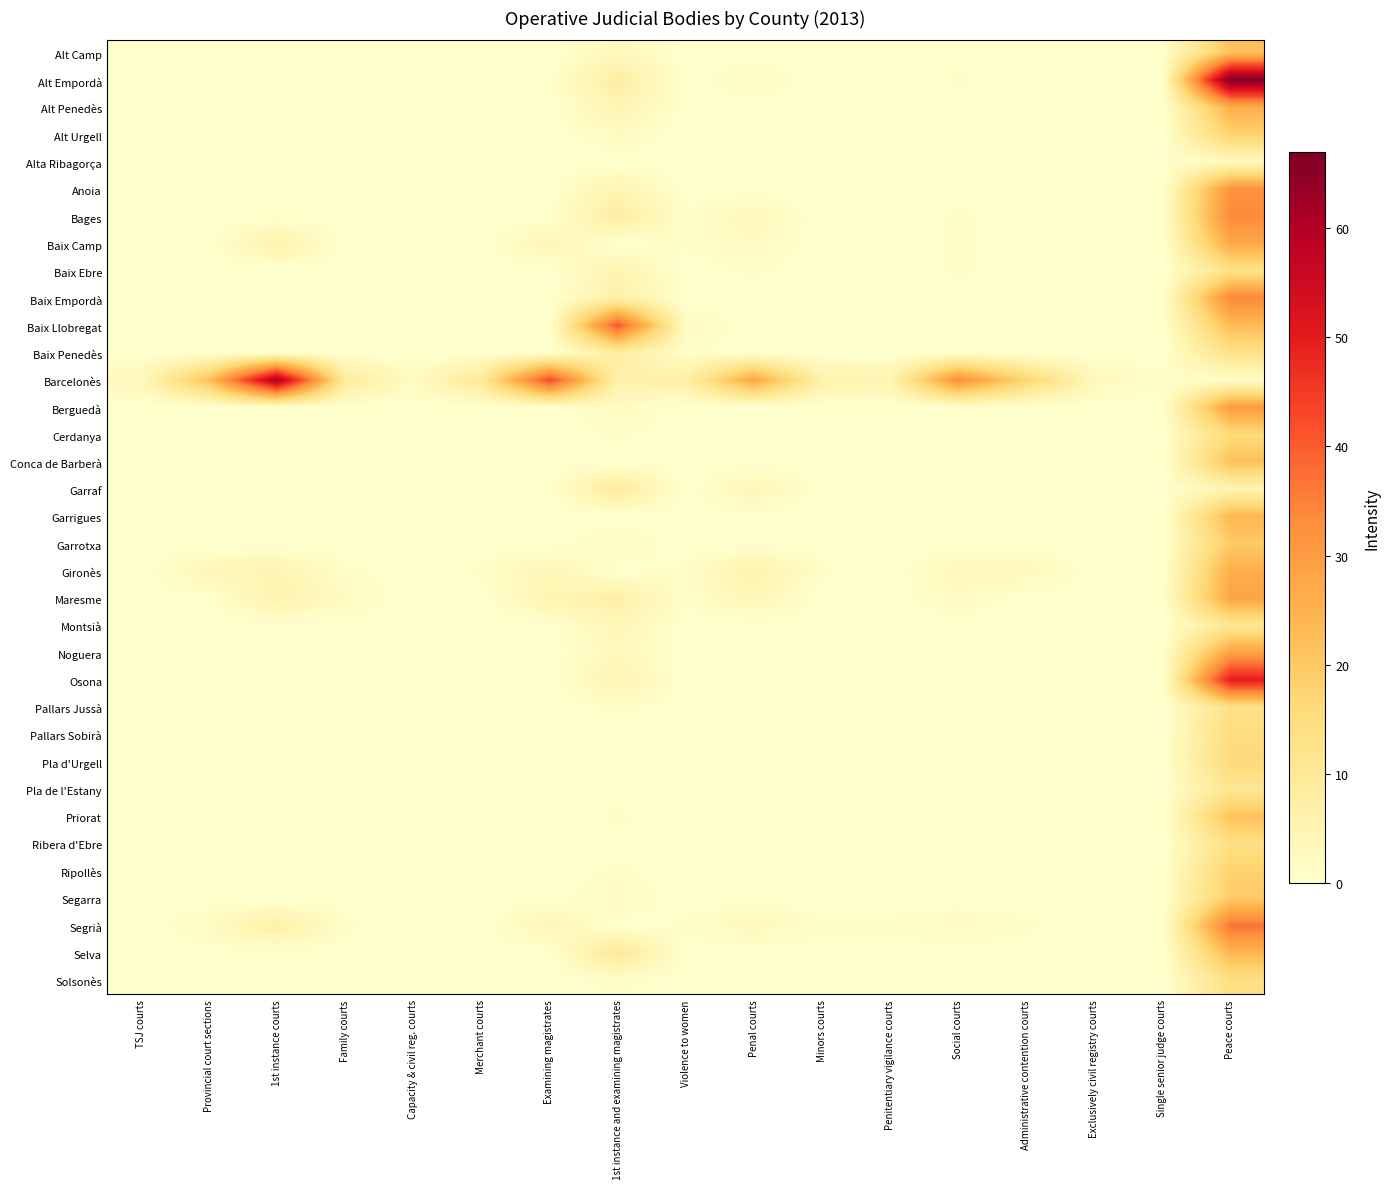

Reading left to right, list all the values displayed in this chart.

Alt Camp: TSJ courts=0	Provincial court sections=0	1st instance courts=0	Family courts=0	Capacity & civil reg. courts=0	Merchant courts=0	Examining magistrates=0	1st instance and examining magistrates=3	Violence to women=0	Penal courts=0	Minors courts=0	Penitentiary vigilance courts=0	Social courts=0	Administrative contention courts=0	Exclusively civil registry courts=0	Single senior judge courts=0	Peace courts=22
Alt Empordà: TSJ courts=0	Provincial court sections=0	1st instance courts=0	Family courts=0	Capacity & civil reg. courts=0	Merchant courts=0	Examining magistrates=0	1st instance and examining magistrates=8	Violence to women=0	Penal courts=2	Minors courts=0	Penitentiary vigilance courts=0	Social courts=1	Administrative contention courts=0	Exclusively civil registry courts=0	Single senior judge courts=0	Peace courts=67
Alt Penedès: TSJ courts=0	Provincial court sections=0	1st instance courts=0	Family courts=0	Capacity & civil reg. courts=0	Merchant courts=0	Examining magistrates=0	1st instance and examining magistrates=5	Violence to women=0	Penal courts=0	Minors courts=0	Penitentiary vigilance courts=0	Social courts=0	Administrative contention courts=0	Exclusively civil registry courts=0	Single senior judge courts=0	Peace courts=26
Alt Urgell: TSJ courts=0	Provincial court sections=0	1st instance courts=0	Family courts=0	Capacity & civil reg. courts=0	Merchant courts=0	Examining magistrates=0	1st instance and examining magistrates=2	Violence to women=0	Penal courts=0	Minors courts=0	Penitentiary vigilance courts=0	Social courts=0	Administrative contention courts=0	Exclusively civil registry courts=0	Single senior judge courts=0	Peace courts=18
Alta Ribagorça: TSJ courts=0	Provincial court sections=0	1st instance courts=0	Family courts=0	Capacity & civil reg. courts=0	Merchant courts=0	Examining magistrates=0	1st instance and examining magistrates=0	Violence to women=0	Penal courts=0	Minors courts=0	Penitentiary vigilance courts=0	Social courts=0	Administrative contention courts=0	Exclusively civil registry courts=0	Single senior judge courts=0	Peace courts=3
Anoia: TSJ courts=0	Provincial court sections=0	1st instance courts=0	Family courts=0	Capacity & civil reg. courts=0	Merchant courts=0	Examining magistrates=0	1st instance and examining magistrates=5	Violence to women=0	Penal courts=0	Minors courts=0	Penitentiary vigilance courts=0	Social courts=0	Administrative contention courts=0	Exclusively civil registry courts=0	Single senior judge courts=0	Peace courts=32
Bages: TSJ courts=0	Provincial court sections=0	1st instance courts=0	Family courts=0	Capacity & civil reg. courts=0	Merchant courts=0	Examining magistrates=0	1st instance and examining magistrates=8	Violence to women=1	Penal courts=3	Minors courts=0	Penitentiary vigilance courts=0	Social courts=1	Administrative contention courts=0	Exclusively civil registry courts=0	Single senior judge courts=0	Peace courts=34
Baix Camp: TSJ courts=0	Provincial court sections=0	1st instance courts=6	Family courts=0	Capacity & civil reg. courts=0	Merchant courts=0	Examining magistrates=4	1st instance and examining magistrates=0	Violence to women=1	Penal courts=2	Minors courts=0	Penitentiary vigilance courts=0	Social courts=1	Administrative contention courts=0	Exclusively civil registry courts=0	Single senior judge courts=0	Peace courts=27
Baix Ebre: TSJ courts=0	Provincial court sections=0	1st instance courts=0	Family courts=0	Capacity & civil reg. courts=0	Merchant courts=0	Examining magistrates=0	1st instance and examining magistrates=5	Violence to women=0	Penal courts=1	Minors courts=0	Penitentiary vigilance courts=0	Social courts=1	Administrative contention courts=0	Exclusively civil registry courts=0	Single senior judge courts=0	Peace courts=13
Baix Empordà: TSJ courts=0	Provincial court sections=0	1st instance courts=0	Family courts=0	Capacity & civil reg. courts=0	Merchant courts=0	Examining magistrates=0	1st instance and examining magistrates=7	Violence to women=0	Penal courts=0	Minors courts=0	Penitentiary vigilance courts=0	Social courts=0	Administrative contention courts=0	Exclusively civil registry courts=0	Single senior judge courts=0	Peace courts=34
Baix Llobregat: TSJ courts=0	Provincial court sections=0	1st instance courts=0	Family courts=0	Capacity & civil reg. courts=0	Merchant courts=0	Examining magistrates=0	1st instance and examining magistrates=41	Violence to women=2	Penal courts=0	Minors courts=0	Penitentiary vigilance courts=0	Social courts=0	Administrative contention courts=0	Exclusively civil registry courts=0	Single senior judge courts=0	Peace courts=23
Baix Penedès: TSJ courts=0	Provincial court sections=0	1st instance courts=0	Family courts=0	Capacity & civil reg. courts=0	Merchant courts=0	Examining magistrates=0	1st instance and examining magistrates=8	Violence to women=1	Penal courts=0	Minors courts=0	Penitentiary vigilance courts=0	Social courts=0	Administrative contention courts=0	Exclusively civil registry courts=0	Single senior judge courts=0	Peace courts=13
Barcelonès: TSJ courts=3	Provincial court sections=22	1st instance courts=61	Family courts=9	Capacity & civil reg. courts=2	Merchant courts=10	Examining magistrates=43	1st instance and examining magistrates=6	Violence to women=7	Penal courts=28	Minors courts=6	Penitentiary vigilance courts=5	Social courts=33	Administrative contention courts=17	Exclusively civil registry courts=3	Single senior judge courts=1	Peace courts=1
Berguedà: TSJ courts=0	Provincial court sections=0	1st instance courts=0	Family courts=0	Capacity & civil reg. courts=0	Merchant courts=0	Examining magistrates=0	1st instance and examining magistrates=2	Violence to women=0	Penal courts=0	Minors courts=0	Penitentiary vigilance courts=0	Social courts=0	Administrative contention courts=0	Exclusively civil registry courts=0	Single senior judge courts=0	Peace courts=30
Cerdanya: TSJ courts=0	Provincial court sections=0	1st instance courts=0	Family courts=0	Capacity & civil reg. courts=0	Merchant courts=0	Examining magistrates=0	1st instance and examining magistrates=1	Violence to women=0	Penal courts=0	Minors courts=0	Penitentiary vigilance courts=0	Social courts=0	Administrative contention courts=0	Exclusively civil registry courts=0	Single senior judge courts=0	Peace courts=16
Conca de Barberà: TSJ courts=0	Provincial court sections=0	1st instance courts=0	Family courts=0	Capacity & civil reg. courts=0	Merchant courts=0	Examining magistrates=0	1st instance and examining magistrates=0	Violence to women=0	Penal courts=0	Minors courts=0	Penitentiary vigilance courts=0	Social courts=0	Administrative contention courts=0	Exclusively civil registry courts=0	Single senior judge courts=0	Peace courts=22
Garraf: TSJ courts=0	Provincial court sections=0	1st instance courts=0	Family courts=0	Capacity & civil reg. courts=0	Merchant courts=0	Examining magistrates=0	1st instance and examining magistrates=9	Violence to women=0	Penal courts=4	Minors courts=0	Penitentiary vigilance courts=0	Social courts=0	Administrative contention courts=0	Exclusively civil registry courts=0	Single senior judge courts=0	Peace courts=5
Garrigues: TSJ courts=0	Provincial court sections=0	1st instance courts=0	Family courts=0	Capacity & civil reg. courts=0	Merchant courts=0	Examining magistrates=0	1st instance and examining magistrates=0	Violence to women=0	Penal courts=0	Minors courts=0	Penitentiary vigilance courts=0	Social courts=0	Administrative contention courts=0	Exclusively civil registry courts=0	Single senior judge courts=0	Peace courts=24
Garrotxa: TSJ courts=0	Provincial court sections=0	1st instance courts=0	Family courts=0	Capacity & civil reg. courts=0	Merchant courts=0	Examining magistrates=0	1st instance and examining magistrates=2	Violence to women=0	Penal courts=0	Minors courts=0	Penitentiary vigilance courts=0	Social courts=0	Administrative contention courts=0	Exclusively civil registry courts=0	Single senior judge courts=0	Peace courts=20
Gironès: TSJ courts=0	Provincial court sections=4	1st instance courts=5	Family courts=1	Capacity & civil reg. courts=0	Merchant courts=1	Examining magistrates=4	1st instance and examining magistrates=0	Violence to women=1	Penal courts=6	Minors courts=1	Penitentiary vigilance courts=0	Social courts=3	Administrative contention courts=3	Exclusively civil registry courts=0	Single senior judge courts=0	Peace courts=26
Maresme: TSJ courts=0	Provincial court sections=0	1st instance courts=6	Family courts=2	Capacity & civil reg. courts=0	Merchant courts=0	Examining magistrates=5	1st instance and examining magistrates=7	Violence to women=1	Penal courts=4	Minors courts=0	Penitentiary vigilance courts=0	Social courts=2	Administrative contention courts=0	Exclusively civil registry courts=0	Single senior judge courts=0	Peace courts=28
Montsià: TSJ courts=0	Provincial court sections=0	1st instance courts=0	Family courts=0	Capacity & civil reg. courts=0	Merchant courts=0	Examining magistrates=0	1st instance and examining magistrates=4	Violence to women=0	Penal courts=0	Minors courts=0	Penitentiary vigilance courts=0	Social courts=0	Administrative contention courts=0	Exclusively civil registry courts=0	Single senior judge courts=0	Peace courts=11
Noguera: TSJ courts=0	Provincial court sections=0	1st instance courts=0	Family courts=0	Capacity & civil reg. courts=0	Merchant courts=0	Examining magistrates=0	1st instance and examining magistrates=3	Violence to women=0	Penal courts=0	Minors courts=0	Penitentiary vigilance courts=0	Social courts=0	Administrative contention courts=0	Exclusively civil registry courts=0	Single senior judge courts=0	Peace courts=29
Osona: TSJ courts=0	Provincial court sections=0	1st instance courts=0	Family courts=0	Capacity & civil reg. courts=0	Merchant courts=0	Examining magistrates=0	1st instance and examining magistrates=5	Violence to women=0	Penal courts=0	Minors courts=0	Penitentiary vigilance courts=0	Social courts=0	Administrative contention courts=0	Exclusively civil registry courts=0	Single senior judge courts=0	Peace courts=50
Pallars Jussà: TSJ courts=0	Provincial court sections=0	1st instance courts=0	Family courts=0	Capacity & civil reg. courts=0	Merchant courts=0	Examining magistrates=0	1st instance and examining magistrates=1	Violence to women=0	Penal courts=0	Minors courts=0	Penitentiary vigilance courts=0	Social courts=0	Administrative contention courts=0	Exclusively civil registry courts=0	Single senior judge courts=0	Peace courts=13
Pallars Sobirà: TSJ courts=0	Provincial court sections=0	1st instance courts=0	Family courts=0	Capacity & civil reg. courts=0	Merchant courts=0	Examining magistrates=0	1st instance and examining magistrates=0	Violence to women=0	Penal courts=0	Minors courts=0	Penitentiary vigilance courts=0	Social courts=0	Administrative contention courts=0	Exclusively civil registry courts=0	Single senior judge courts=0	Peace courts=15
Pla d'Urgell: TSJ courts=0	Provincial court sections=0	1st instance courts=0	Family courts=0	Capacity & civil reg. courts=0	Merchant courts=0	Examining magistrates=0	1st instance and examining magistrates=0	Violence to women=0	Penal courts=0	Minors courts=0	Penitentiary vigilance courts=0	Social courts=0	Administrative contention courts=0	Exclusively civil registry courts=0	Single senior judge courts=0	Peace courts=16
Pla de l'Estany: TSJ courts=0	Provincial court sections=0	1st instance courts=0	Family courts=0	Capacity & civil reg. courts=0	Merchant courts=0	Examining magistrates=0	1st instance and examining magistrates=0	Violence to women=0	Penal courts=0	Minors courts=0	Penitentiary vigilance courts=0	Social courts=0	Administrative contention courts=0	Exclusively civil registry courts=0	Single senior judge courts=0	Peace courts=11
Priorat: TSJ courts=0	Provincial court sections=0	1st instance courts=0	Family courts=0	Capacity & civil reg. courts=0	Merchant courts=0	Examining magistrates=0	1st instance and examining magistrates=1	Violence to women=0	Penal courts=0	Minors courts=0	Penitentiary vigilance courts=0	Social courts=0	Administrative contention courts=0	Exclusively civil registry courts=0	Single senior judge courts=0	Peace courts=22
Ribera d'Ebre: TSJ courts=0	Provincial court sections=0	1st instance courts=0	Family courts=0	Capacity & civil reg. courts=0	Merchant courts=0	Examining magistrates=0	1st instance and examining magistrates=0	Violence to women=0	Penal courts=0	Minors courts=0	Penitentiary vigilance courts=0	Social courts=0	Administrative contention courts=0	Exclusively civil registry courts=0	Single senior judge courts=0	Peace courts=14
Ripollès: TSJ courts=0	Provincial court sections=0	1st instance courts=0	Family courts=0	Capacity & civil reg. courts=0	Merchant courts=0	Examining magistrates=0	1st instance and examining magistrates=1	Violence to women=0	Penal courts=0	Minors courts=0	Penitentiary vigilance courts=0	Social courts=0	Administrative contention courts=0	Exclusively civil registry courts=0	Single senior judge courts=0	Peace courts=18
Segarra: TSJ courts=0	Provincial court sections=0	1st instance courts=0	Family courts=0	Capacity & civil reg. courts=0	Merchant courts=0	Examining magistrates=0	1st instance and examining magistrates=2	Violence to women=0	Penal courts=0	Minors courts=0	Penitentiary vigilance courts=0	Social courts=0	Administrative contention courts=0	Exclusively civil registry courts=0	Single senior judge courts=0	Peace courts=20
Segrià: TSJ courts=0	Provincial court sections=2	1st instance courts=7	Family courts=1	Capacity & civil reg. courts=0	Merchant courts=0	Examining magistrates=4	1st instance and examining magistrates=0	Violence to women=1	Penal courts=3	Minors courts=1	Penitentiary vigilance courts=1	Social courts=2	Administrative contention courts=1	Exclusively civil registry courts=0	Single senior judge courts=0	Peace courts=37
Selva: TSJ courts=0	Provincial court sections=0	1st instance courts=0	Family courts=0	Capacity & civil reg. courts=0	Merchant courts=0	Examining magistrates=0	1st instance and examining magistrates=10	Violence to women=0	Penal courts=0	Minors courts=0	Penitentiary vigilance courts=0	Social courts=0	Administrative contention courts=0	Exclusively civil registry courts=0	Single senior judge courts=0	Peace courts=24
Solsonès: TSJ courts=0	Provincial court sections=0	1st instance courts=0	Family courts=0	Capacity & civil reg. courts=0	Merchant courts=0	Examining magistrates=0	1st instance and examining magistrates=1	Violence to women=0	Penal courts=0	Minors courts=0	Penitentiary vigilance courts=0	Social courts=0	Administrative contention courts=0	Exclusively civil registry courts=0	Single senior judge courts=0	Peace courts=14